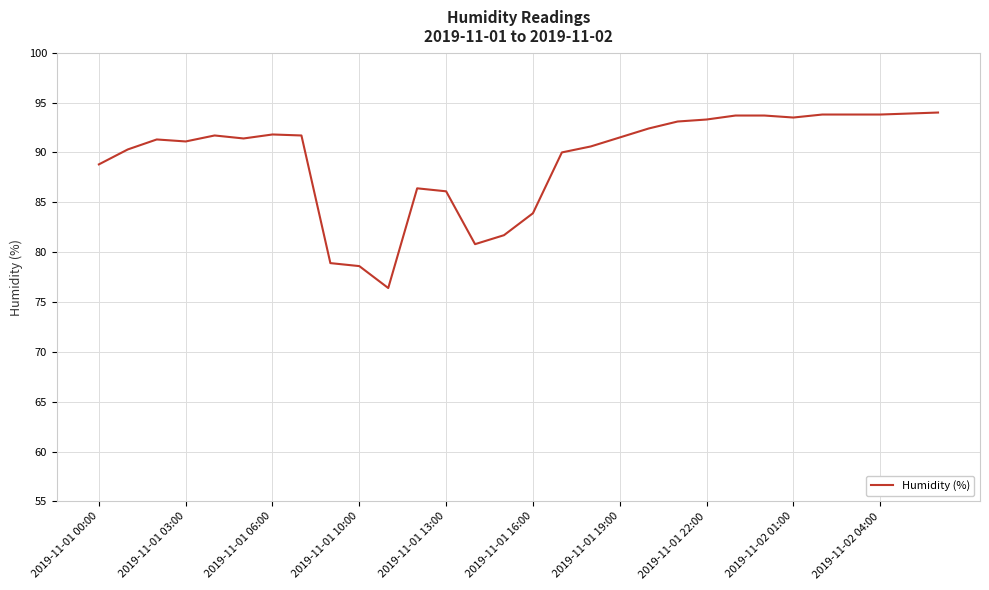

What is the smallest value displayed?

76.4